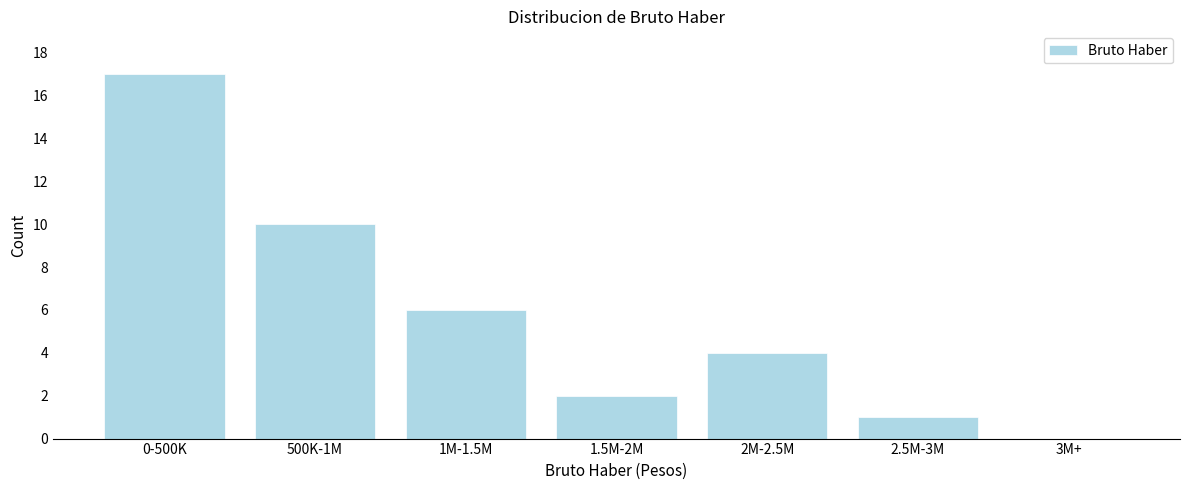

Reading left to right, extract all data points from this chart.

0-500K=17	500K-1M=10	1M-1.5M=6	1.5M-2M=2	2M-2.5M=4	2.5M-3M=1	3M+=0